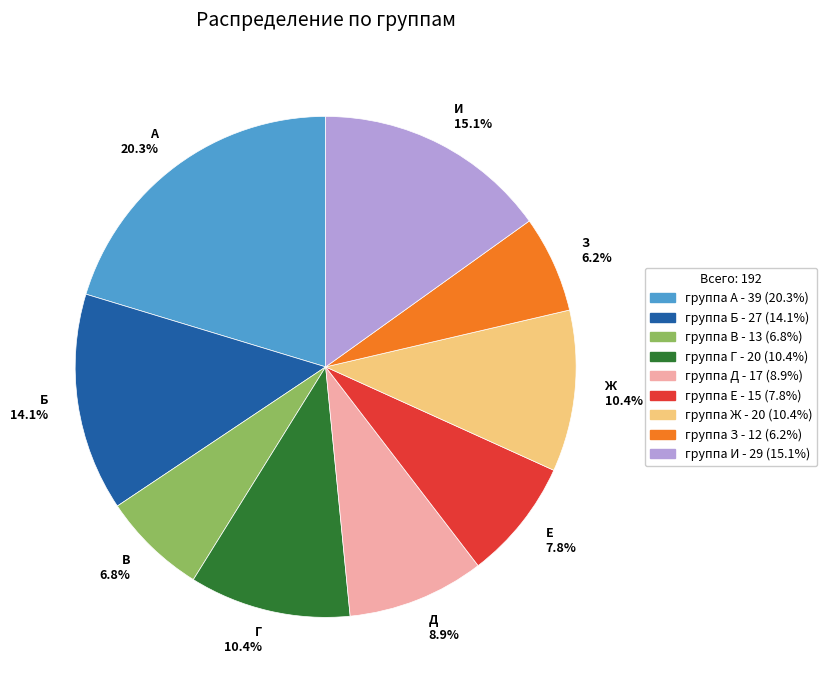

What percentage do А 20.3% and Г 10.4% together represent?

30.7%